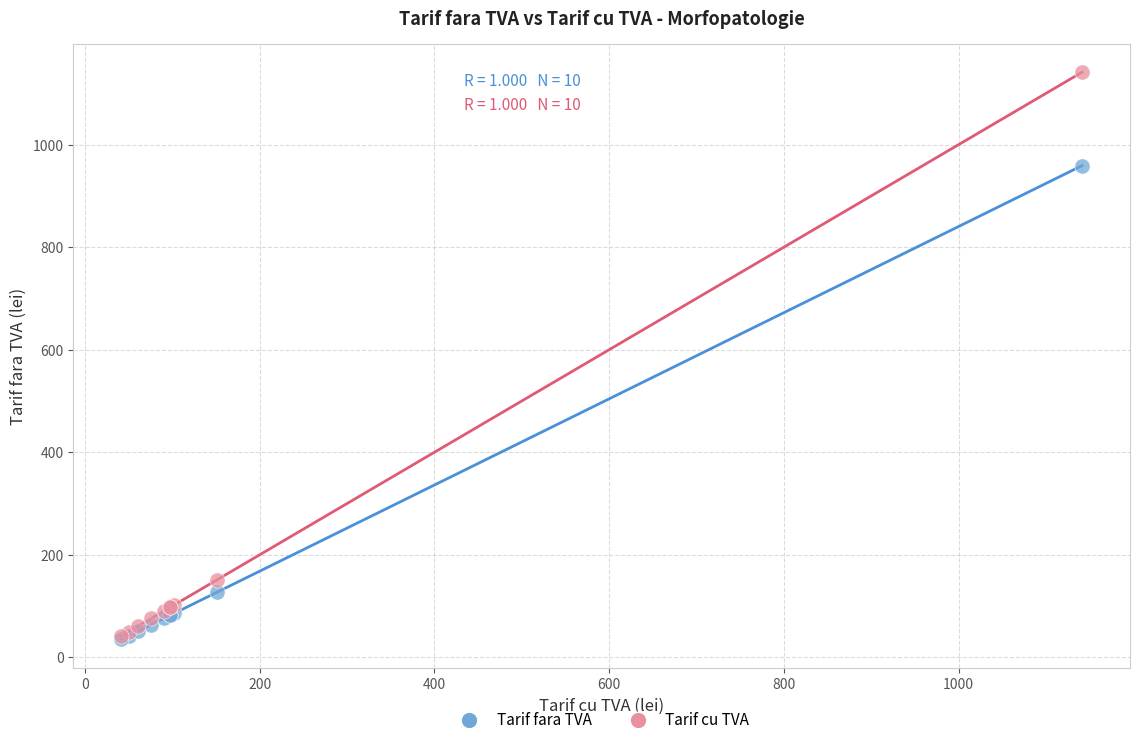

In the Tarif fara TVA series, what Y value is closest to 497?

127.0